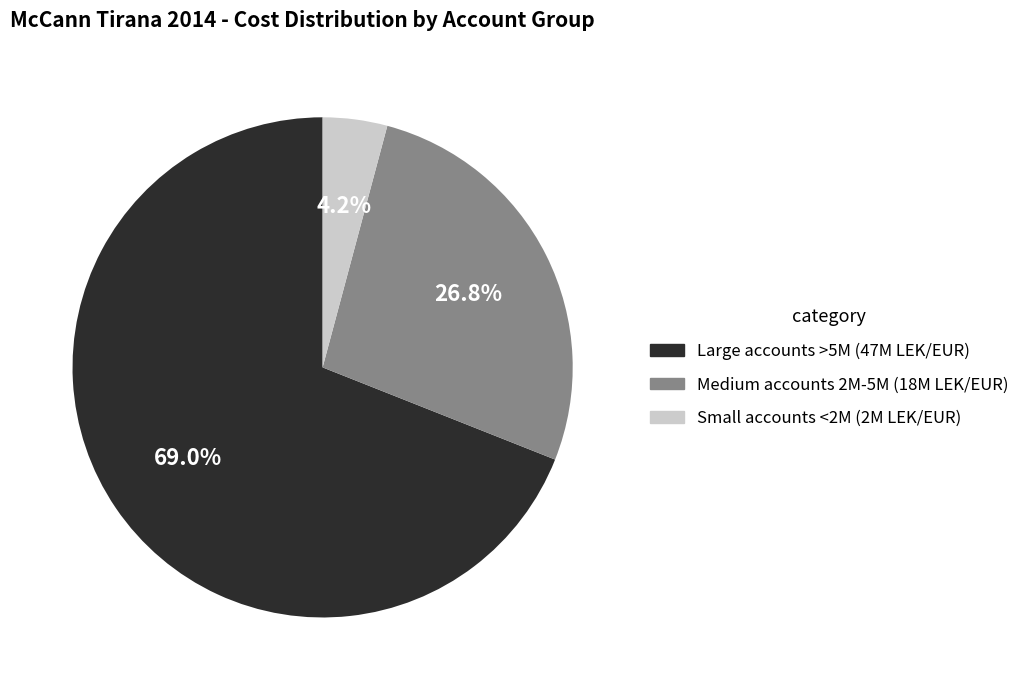

Is there any slice that represents more than half of the pie?

Yes